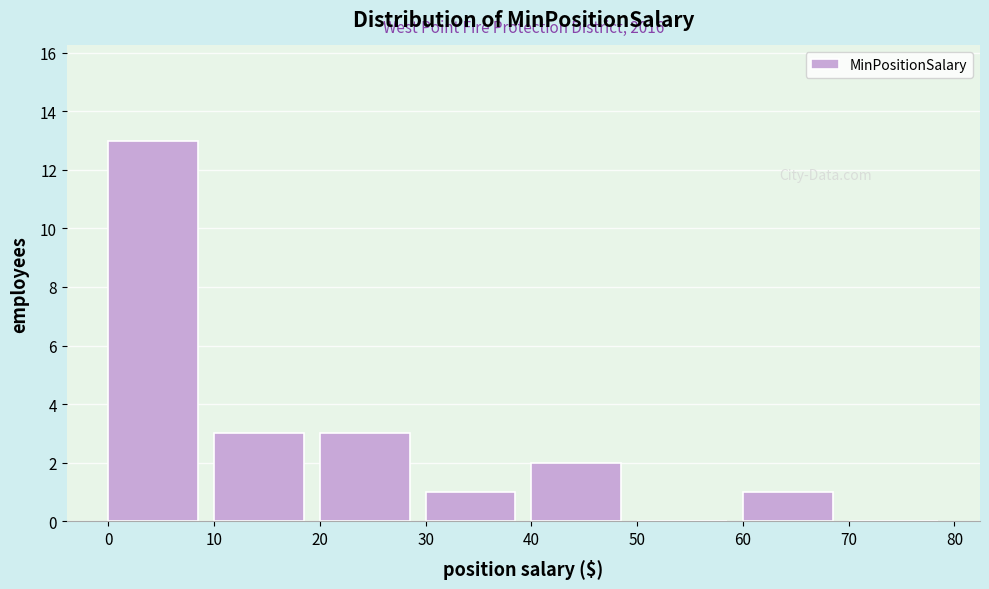

What is the change in value from 10 to 50?

-3